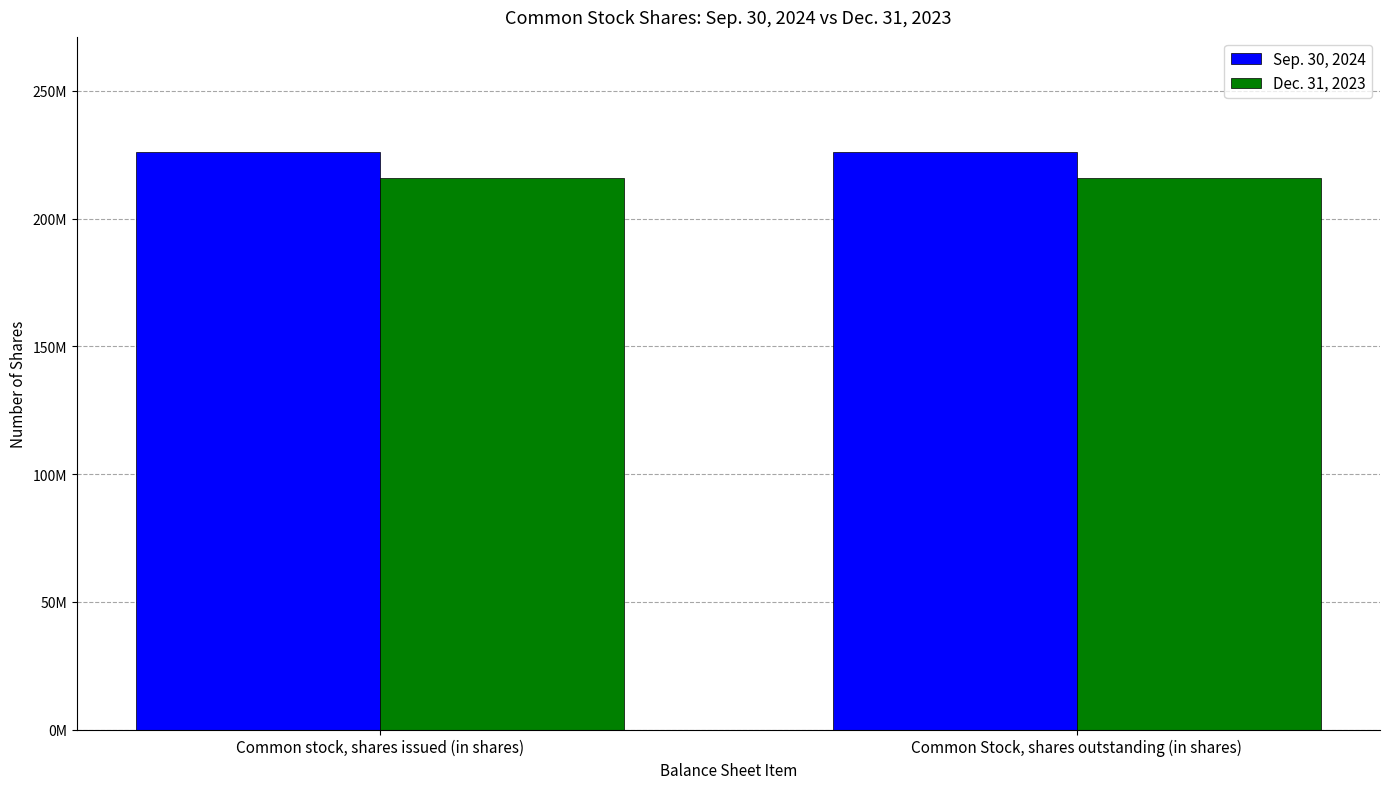

What is the spread (max minus min) of values at Common stock, shares issued (in shares)?

9970692